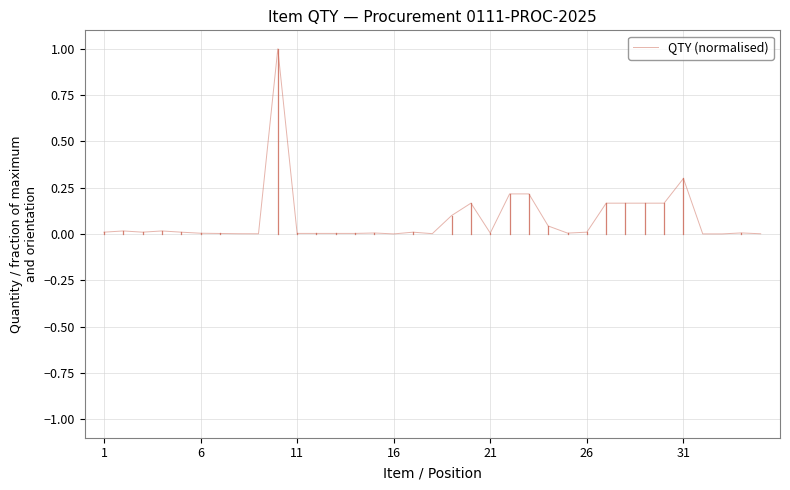

What is the difference between the maximum and minimum values?

1.0